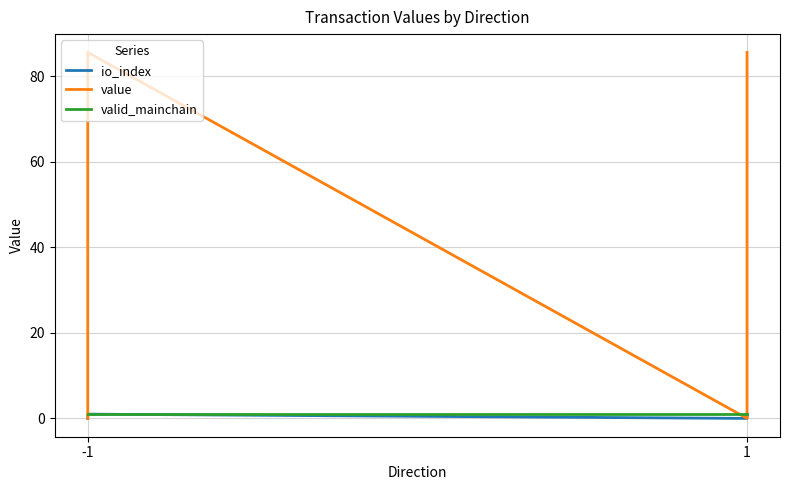

Rank the series at -1 from lowest to highest value.

io_index, value, valid_mainchain